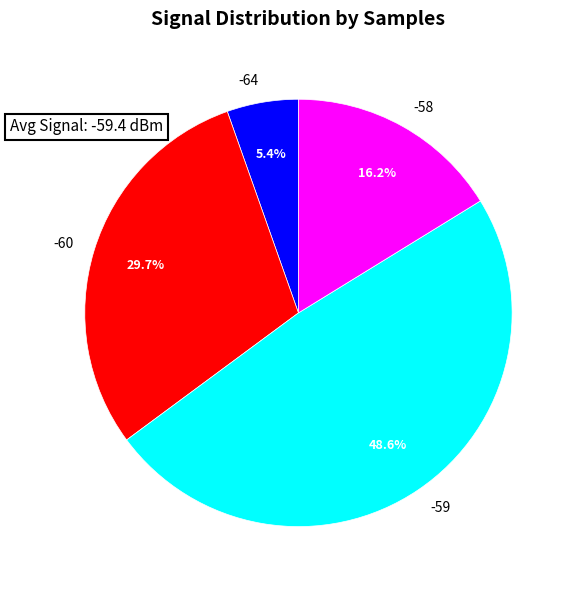

Between -58 and -60, which is larger?

-60